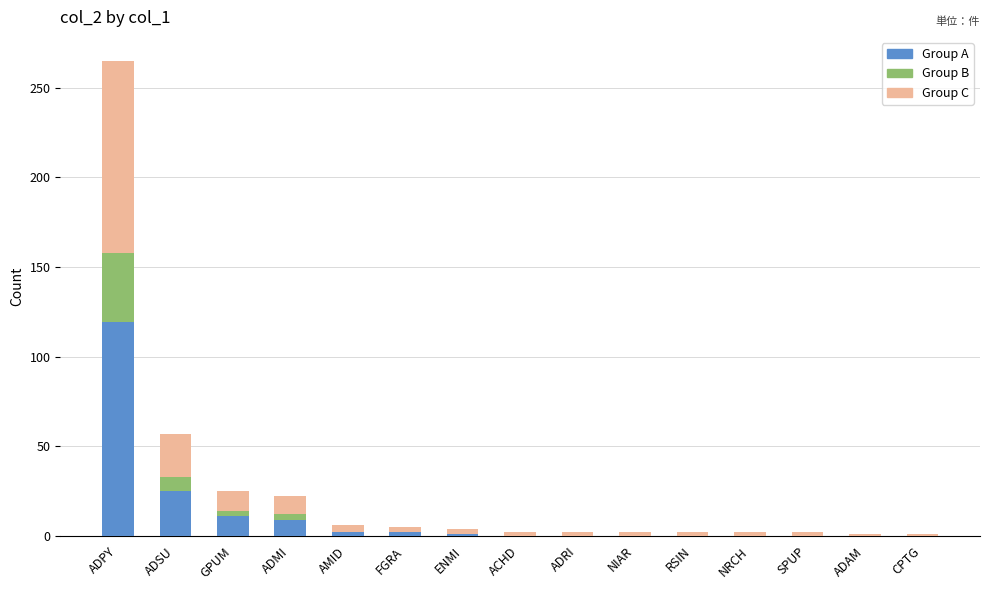

Where is Group A nearest to the value 59?

ADSU